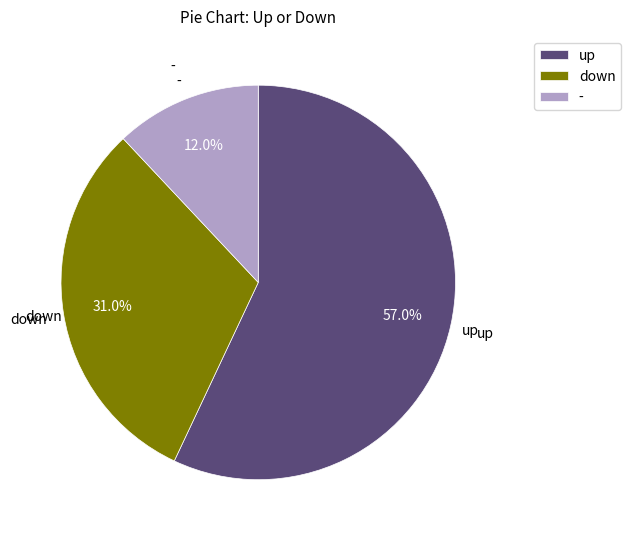

Combined, what portion of the pie is - and down?

43.0%